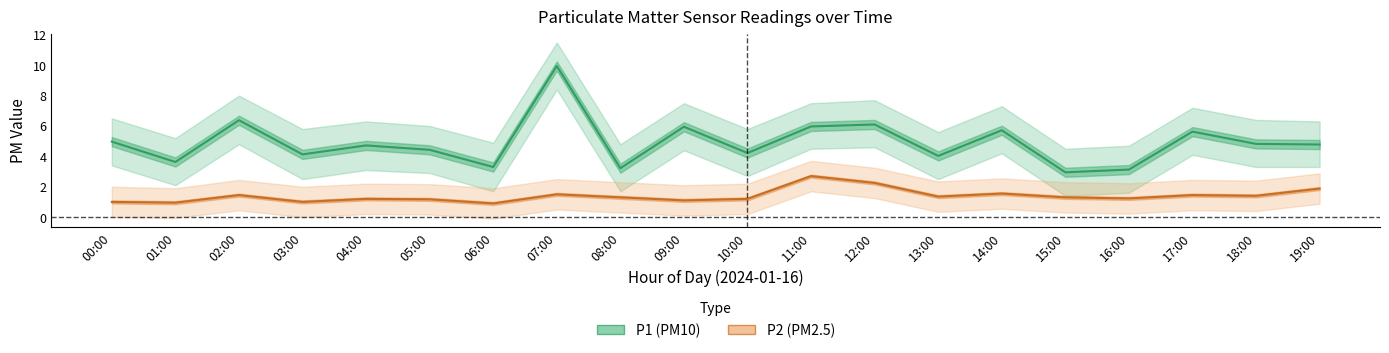

Which series changed the most between 01:00 and 05:00?

P1 (PM10)